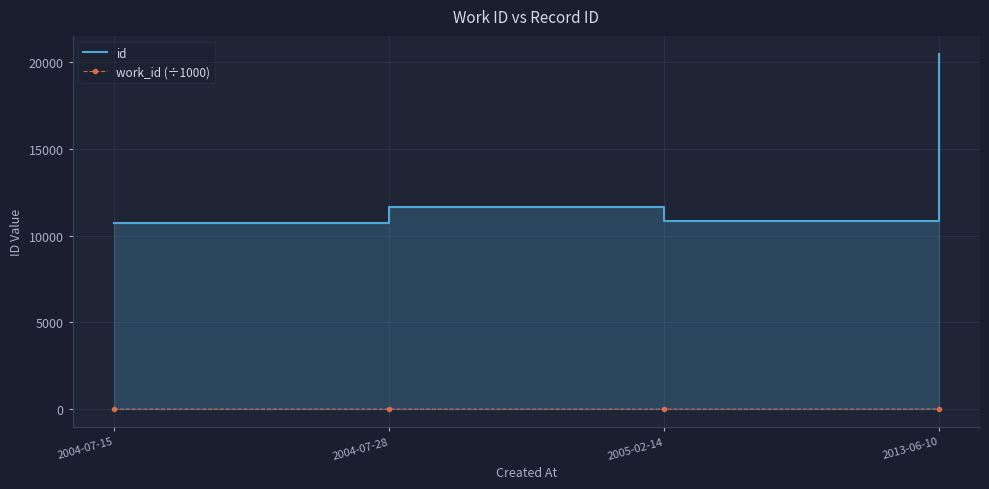

True or false: work_id (÷1000) and id cross at least once.

False